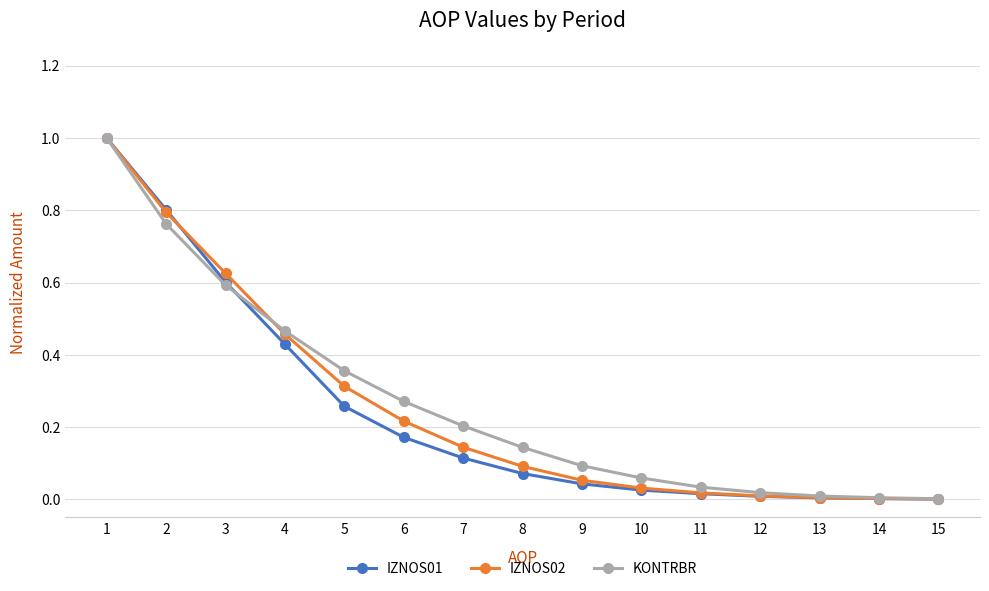

Rank the series by their average value, from lowest to highest.

IZNOS01, IZNOS02, KONTRBR